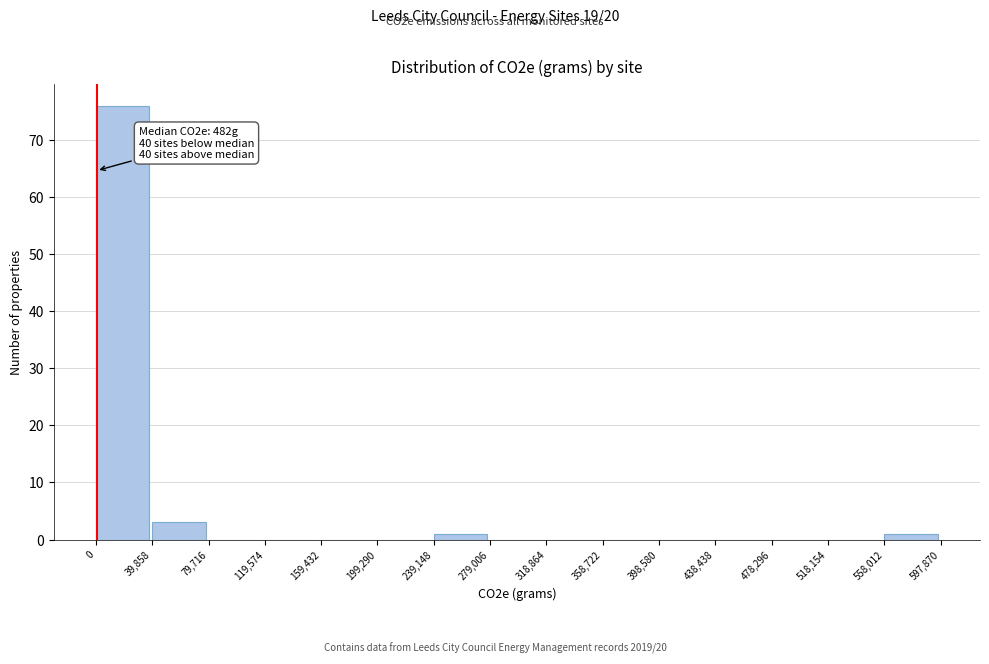

Which range on the x-axis has the tallest bar?

0 to 39,858